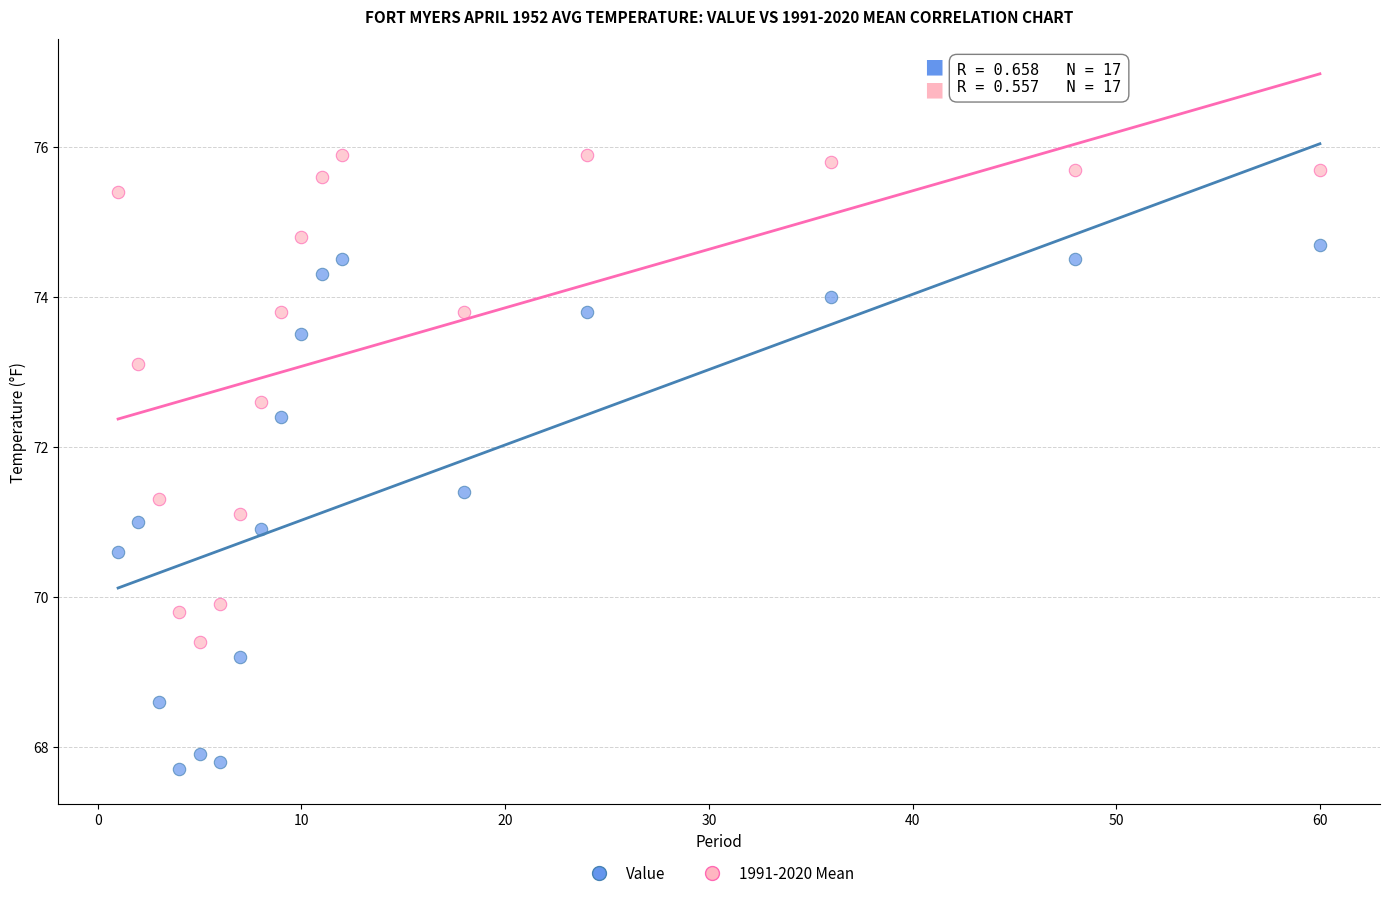

Which series contains the lowest Y value?

Value